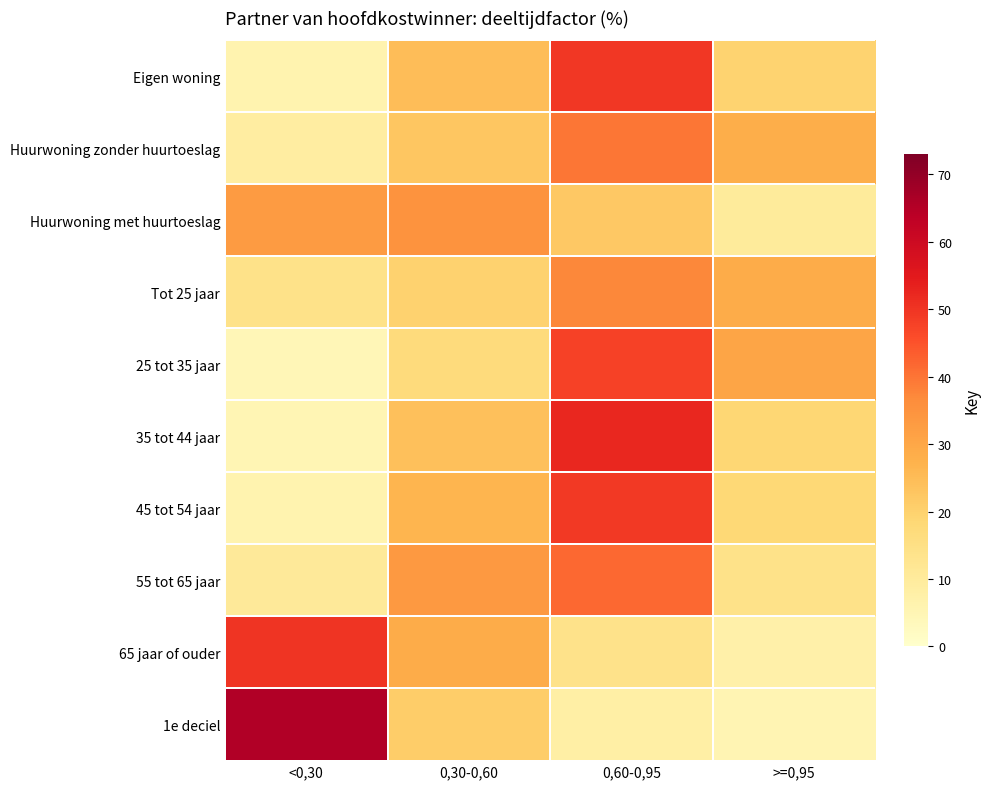

How many data points does each series have?

4